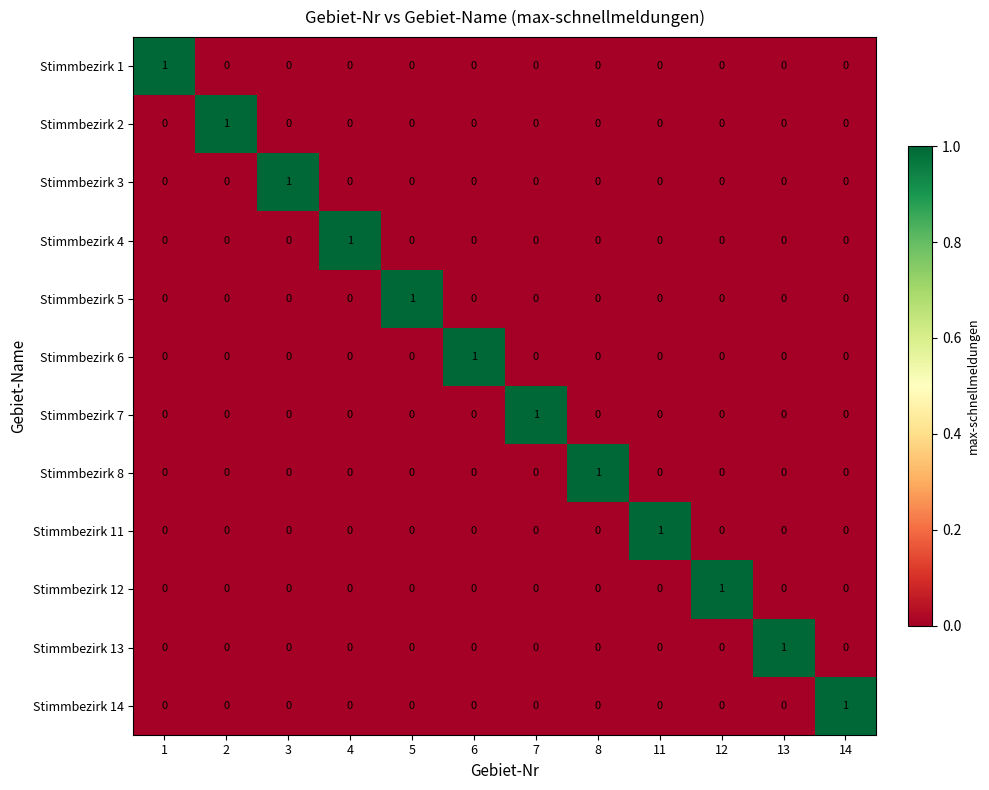

How many Stimmbezirk 11 values are between 0 and 1?

12